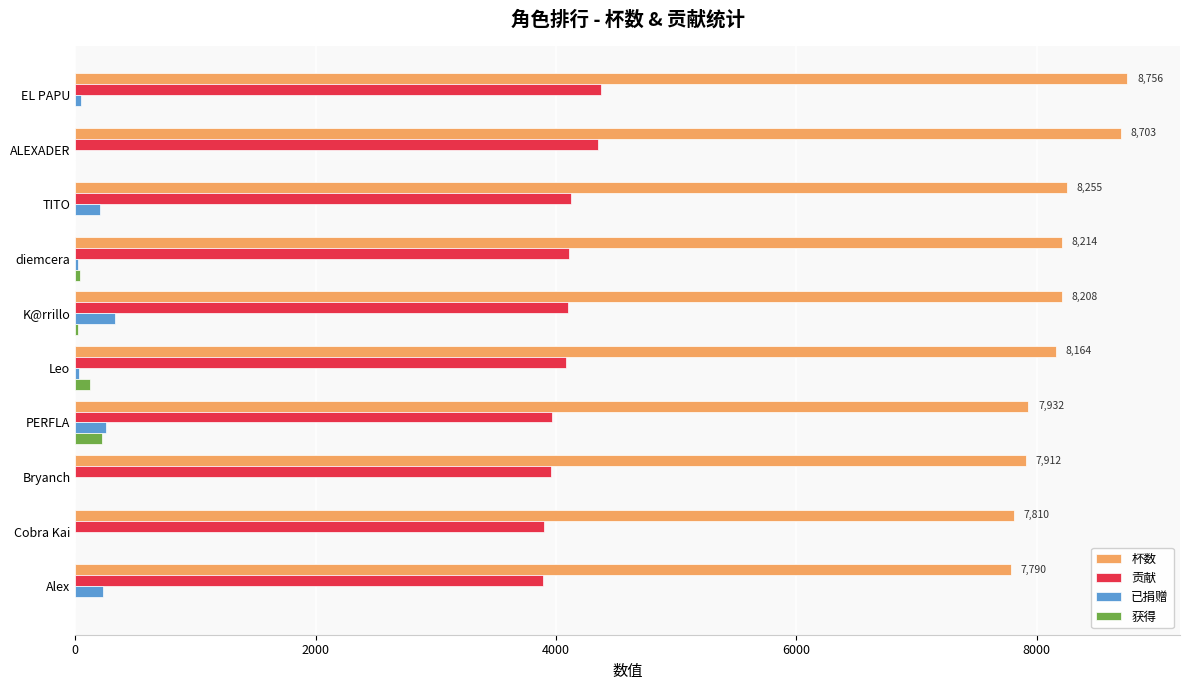

The 贡献 series shows 5974 at K@rrillo. True or false?

False